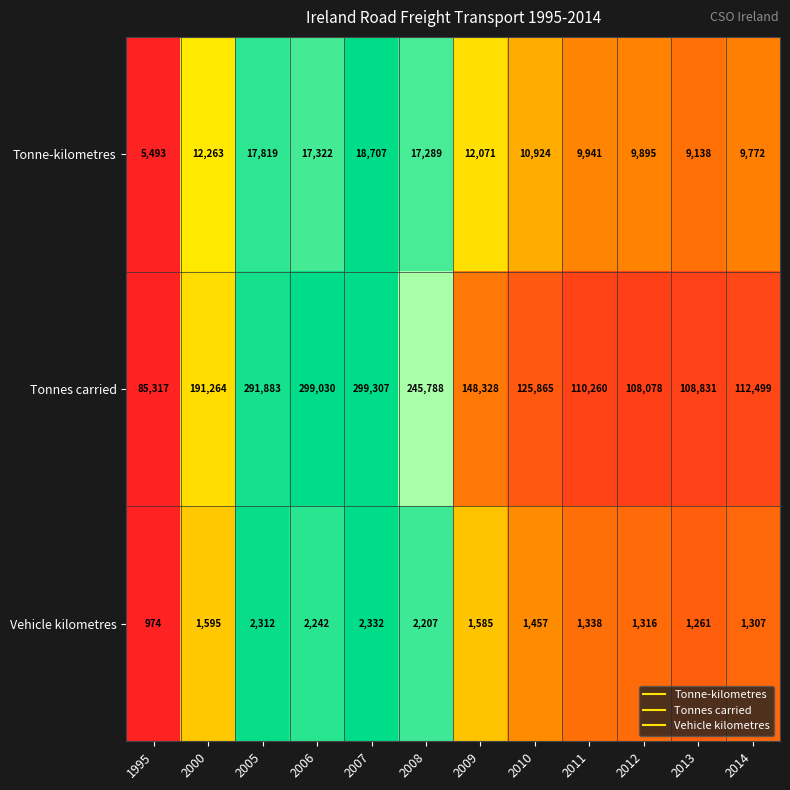

Rank the series by their maximum value, from lowest to highest.

Vehicle kilometres, Tonne-kilometres, Tonnes carried